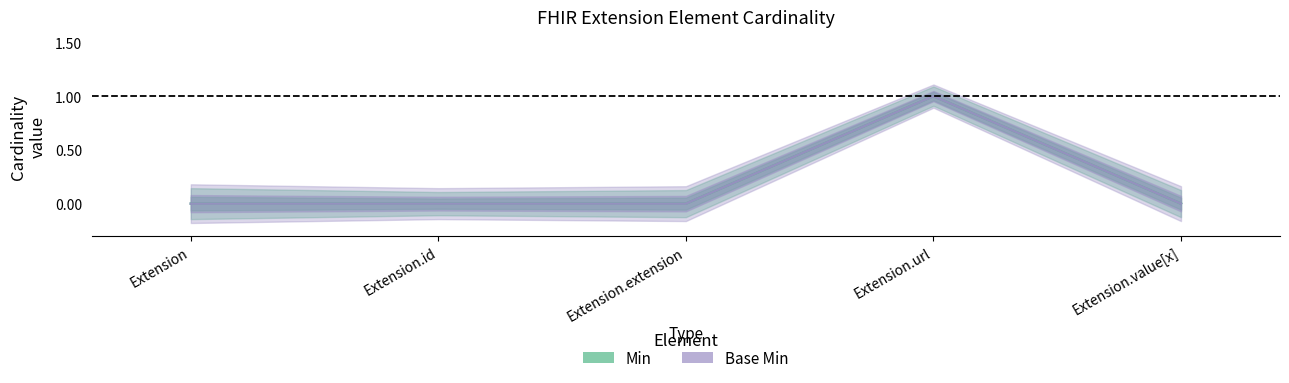

Is this an area chart (filled region under the line)?

No